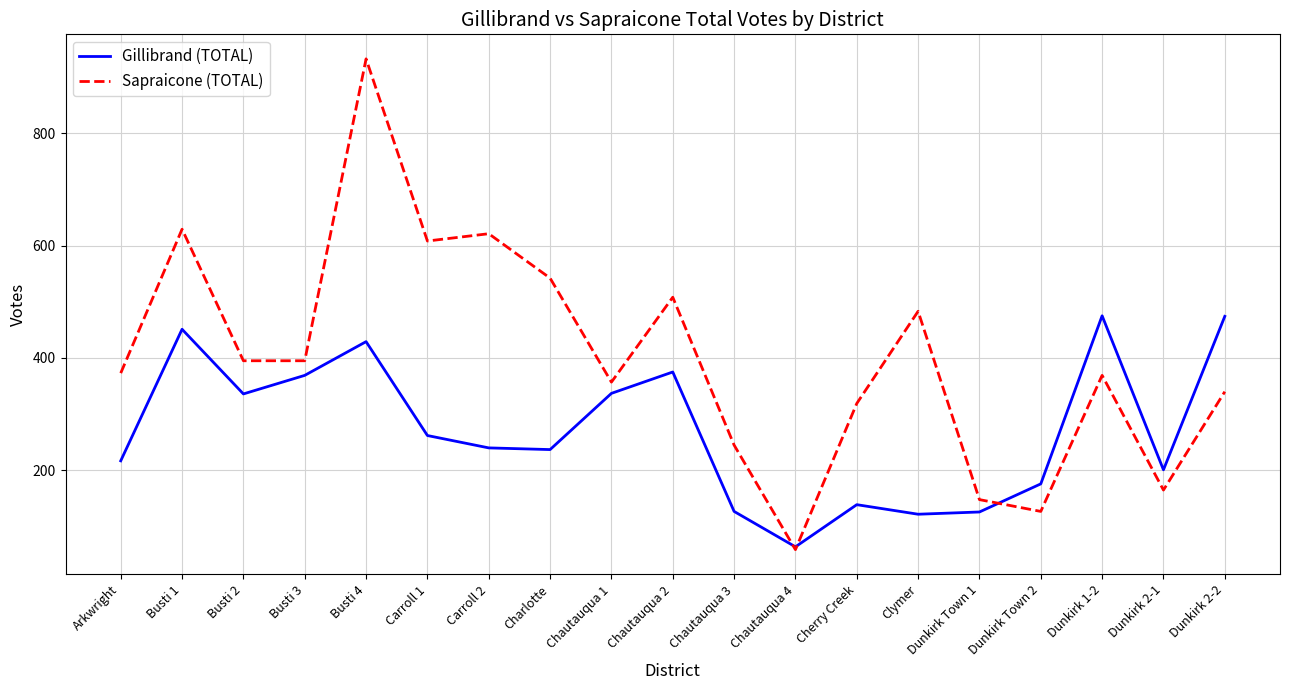

Rank the series by their average value, from lowest to highest.

Gillibrand (TOTAL), Sapraicone (TOTAL)